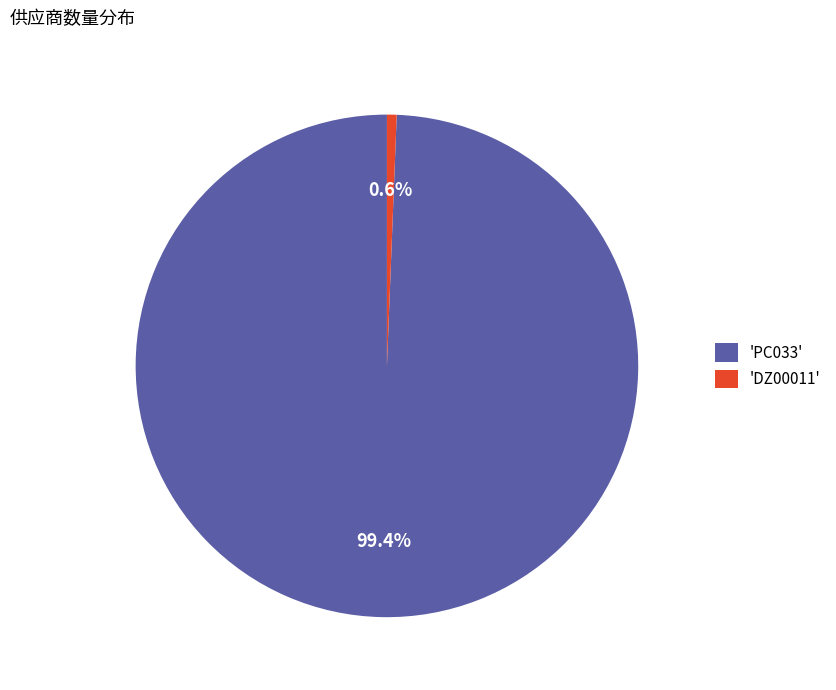

Rank the categories by value from highest to lowest.

'PC033', 'DZ00011'